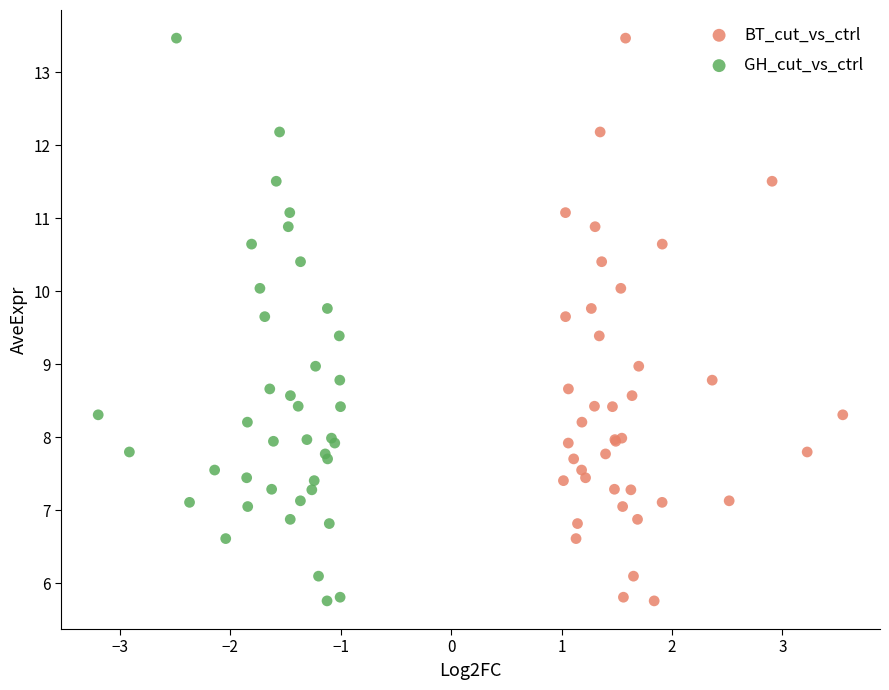

What are all the series names shown in the legend?

BT_cut_vs_ctrl, GH_cut_vs_ctrl